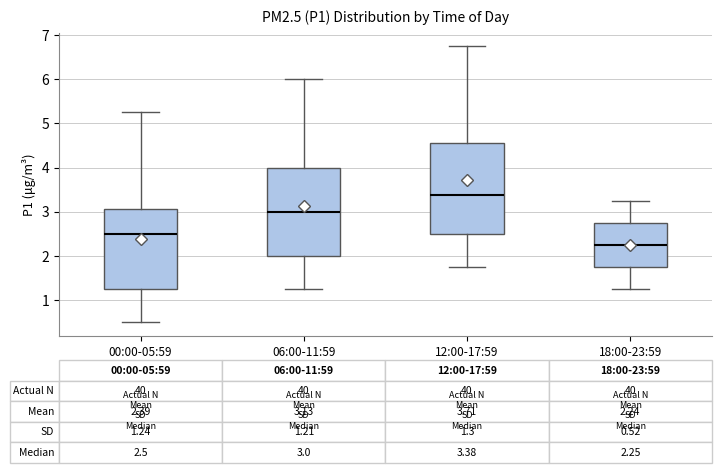

Which box has the lowest median line?

18:00-23:59